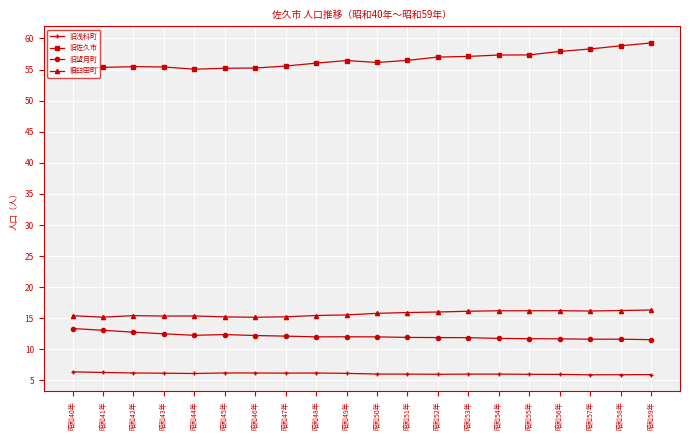

What is the difference between the highest and lowest values at 昭和47年?

49.4